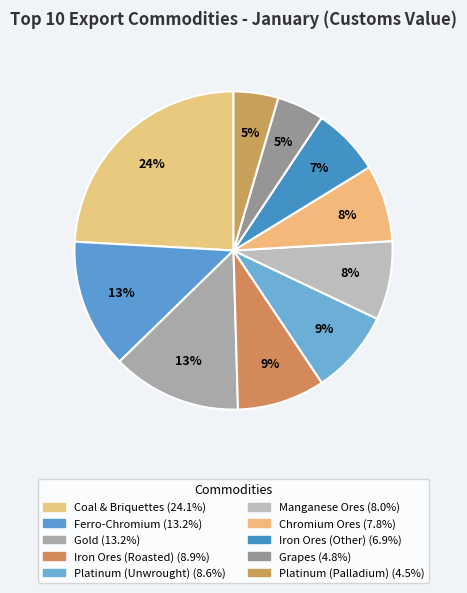

How many segments does this pie chart have?

10